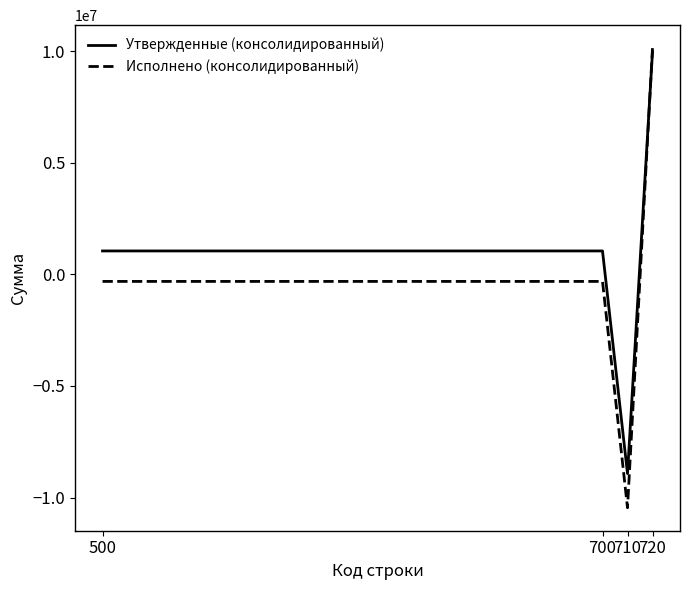

Which series has the widest spread of values?

Исполнено (консолидированный)